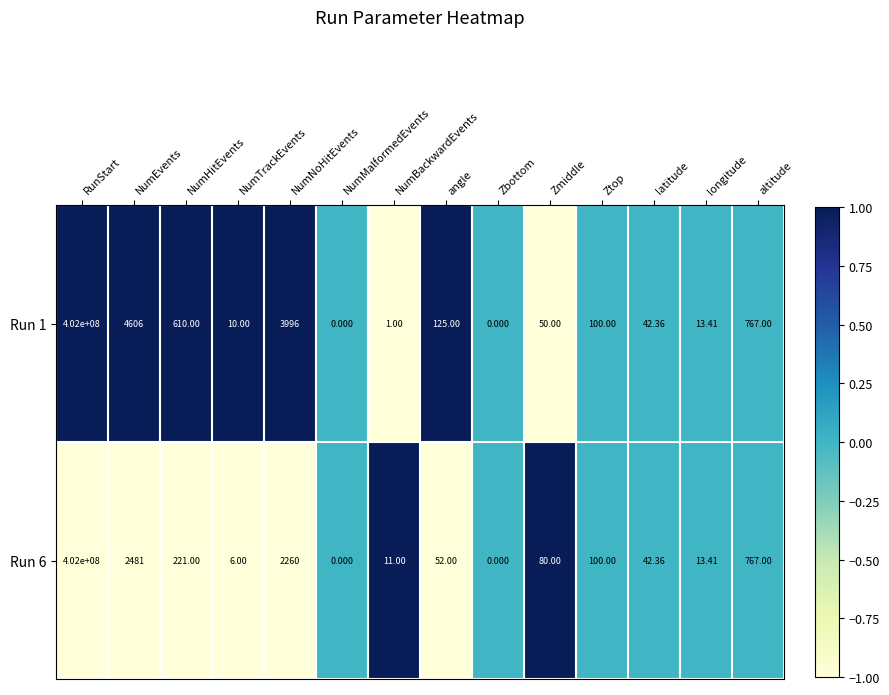

At which category is the sum across all series the highest?

RunStart